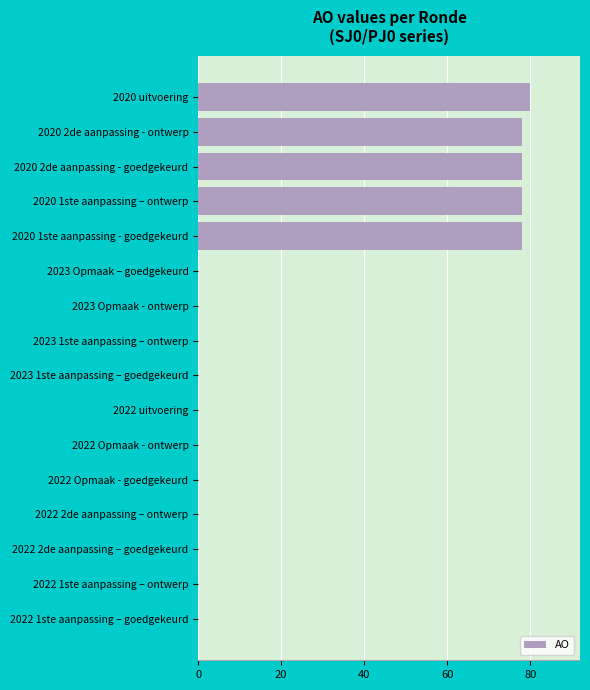

Are the bars horizontal?

Yes